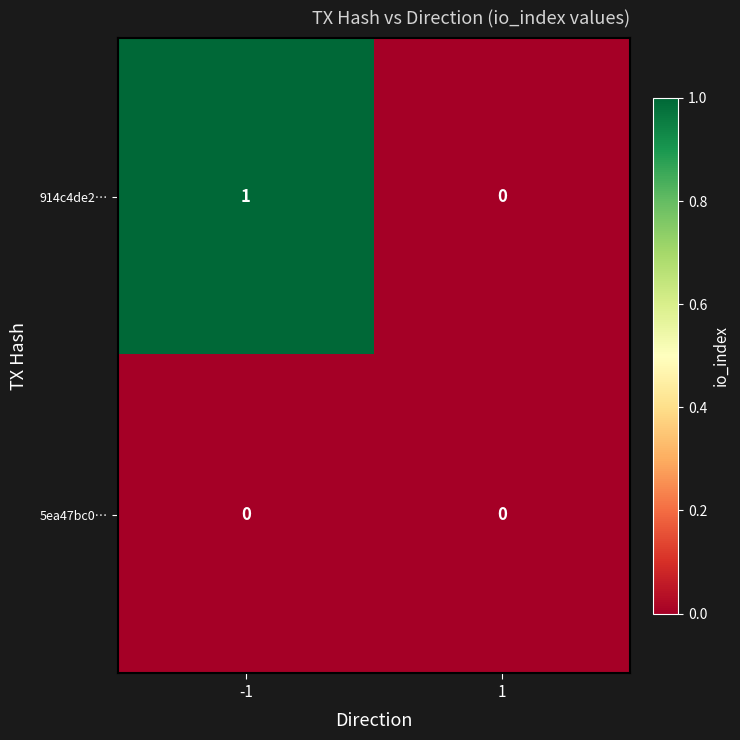

Reading right to left, what are all the values shown in this chart?

914c4de2…: 0	1
5ea47bc0…: 0	0